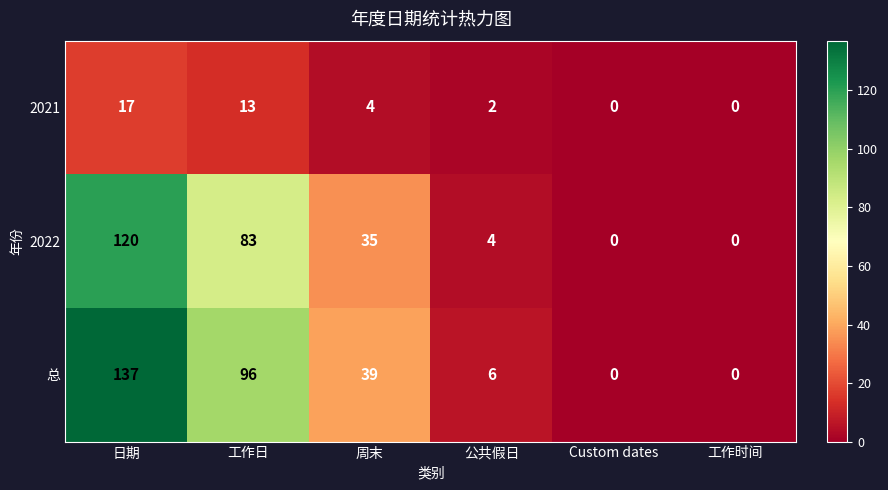

Rank the series at 工作日 from lowest to highest value.

2021, 2022, 总